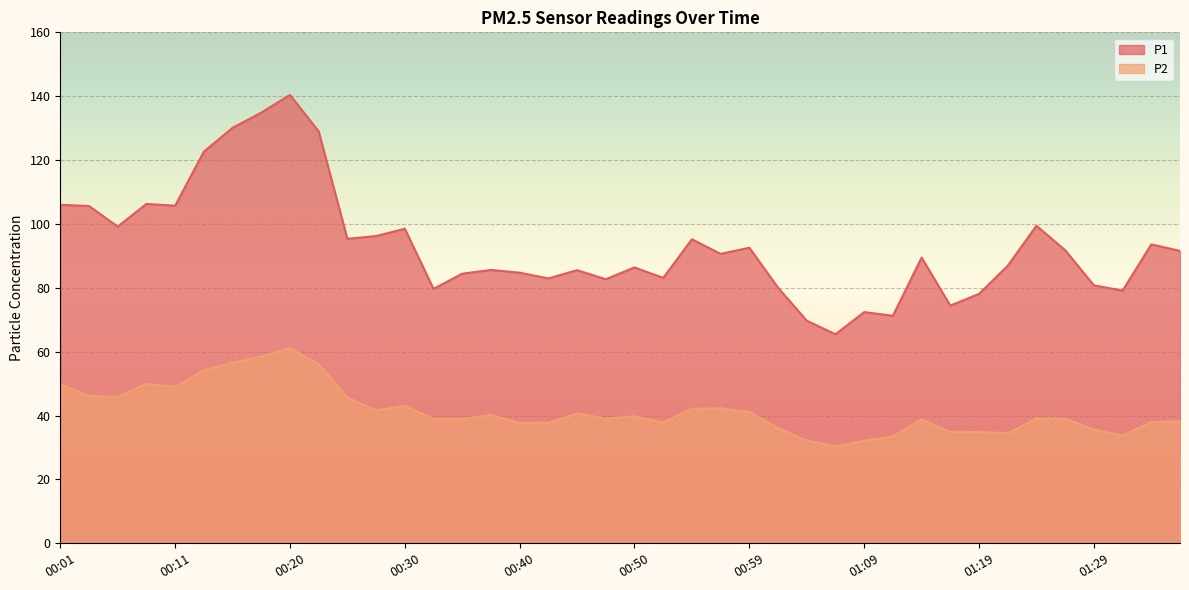

Read the P2 value at 00:42.

37.8